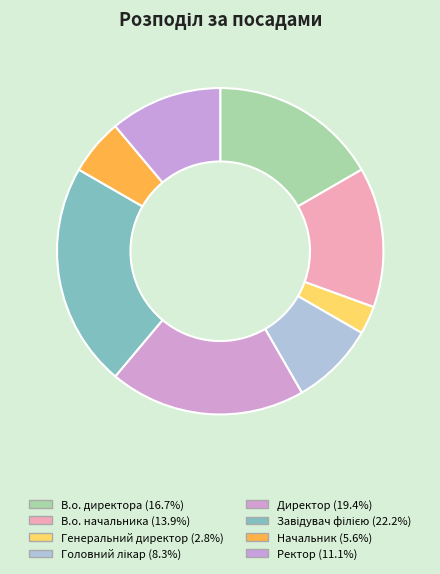

How many slices are in this pie chart?

8